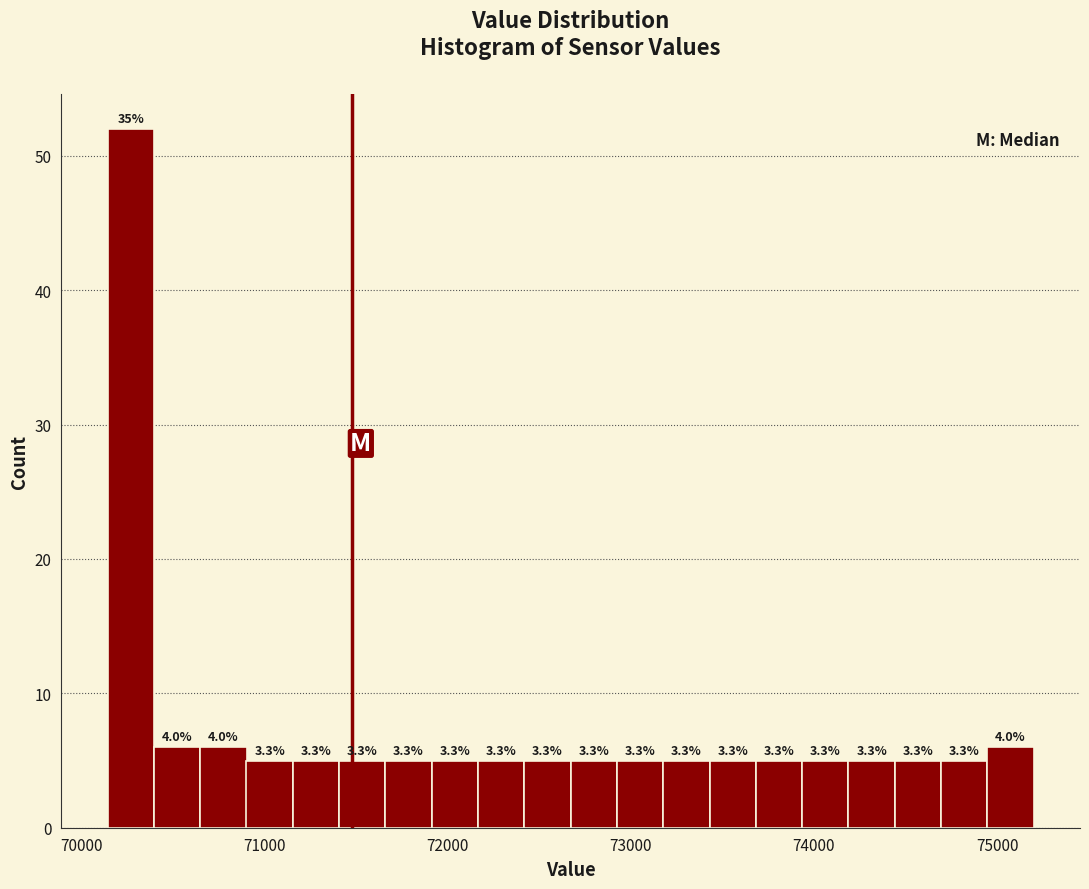

Read against the x-axis, roughly where is the centre of the tallest bar?

70300